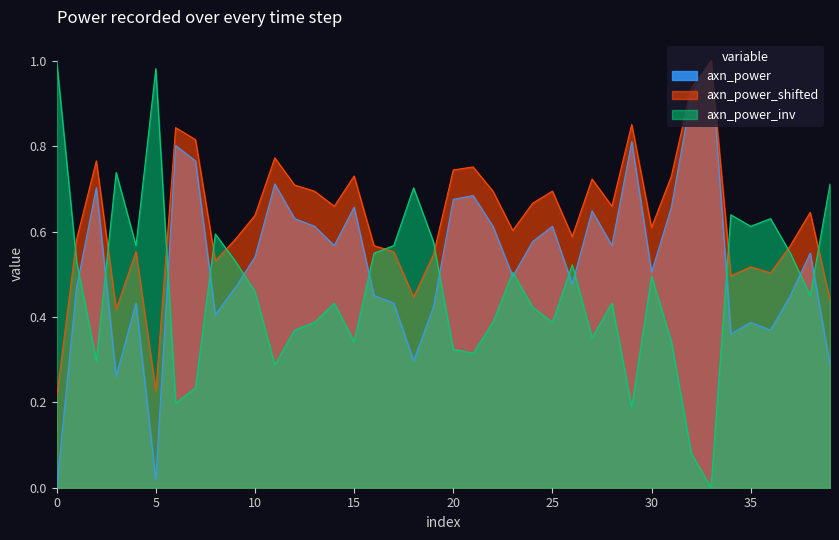

Where is the first local maximum?

00:02